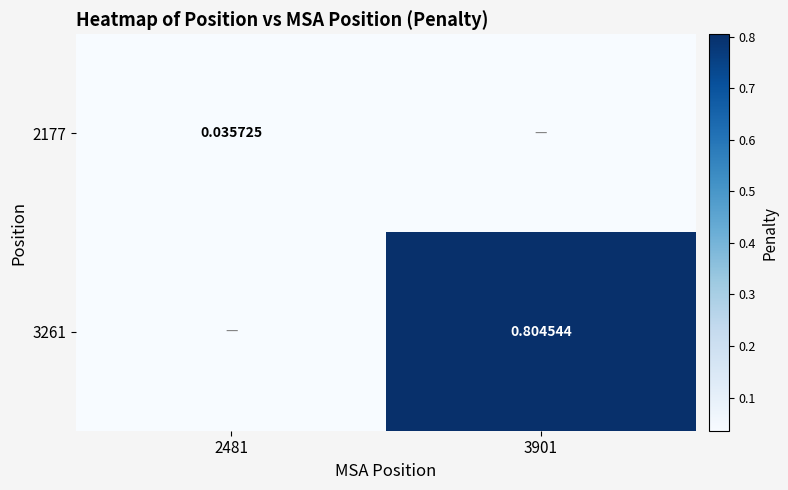

Which label corresponds to the largest value in the chart?

3901